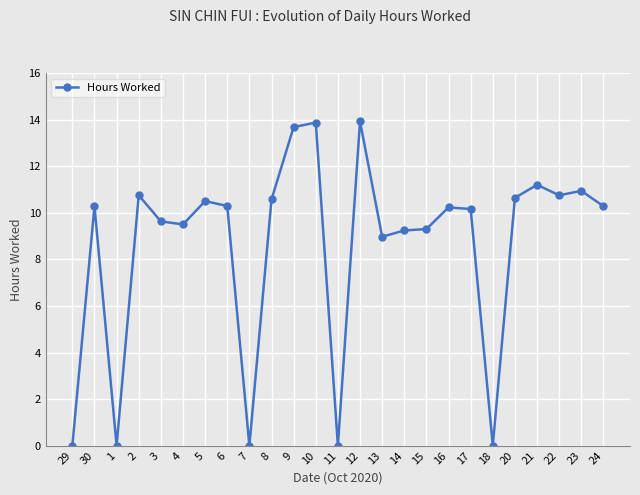

The value at 14 is 14.0. True or false?

False